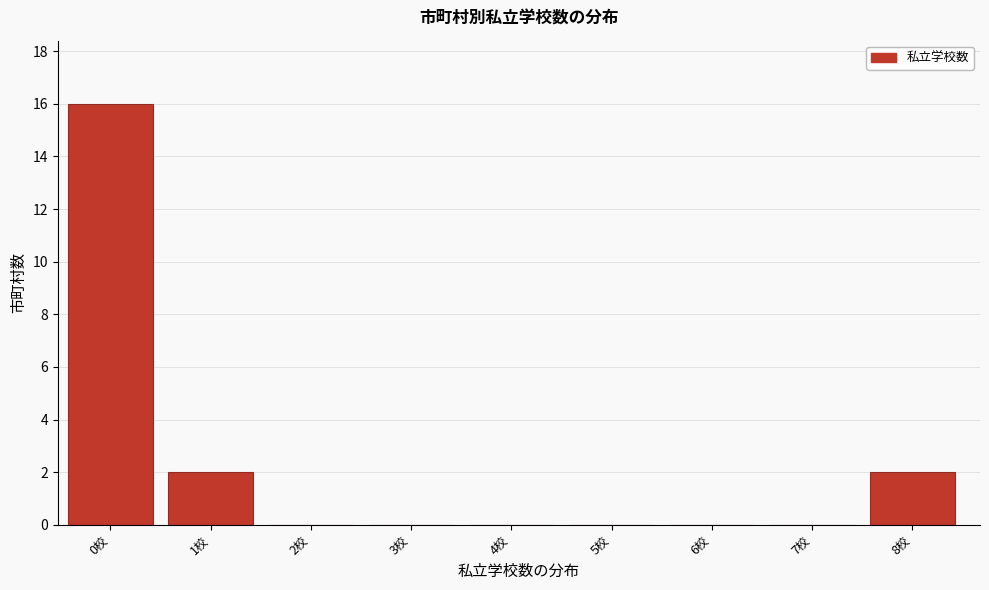

Reading left to right, what are all the values shown in this chart?

0校=16	1校=2	2校=0	3校=0	4校=0	5校=0	6校=0	7校=0	8校=2